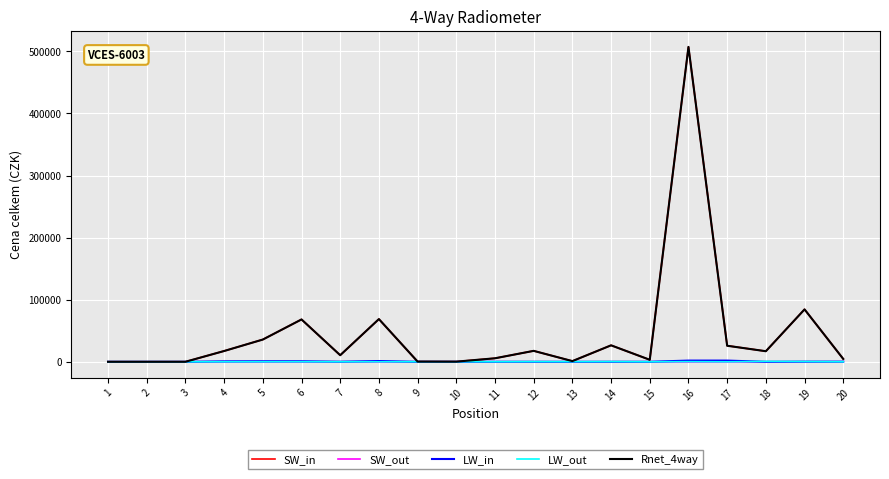

The value of SW_out at 2 is 0.0. True or false?

True